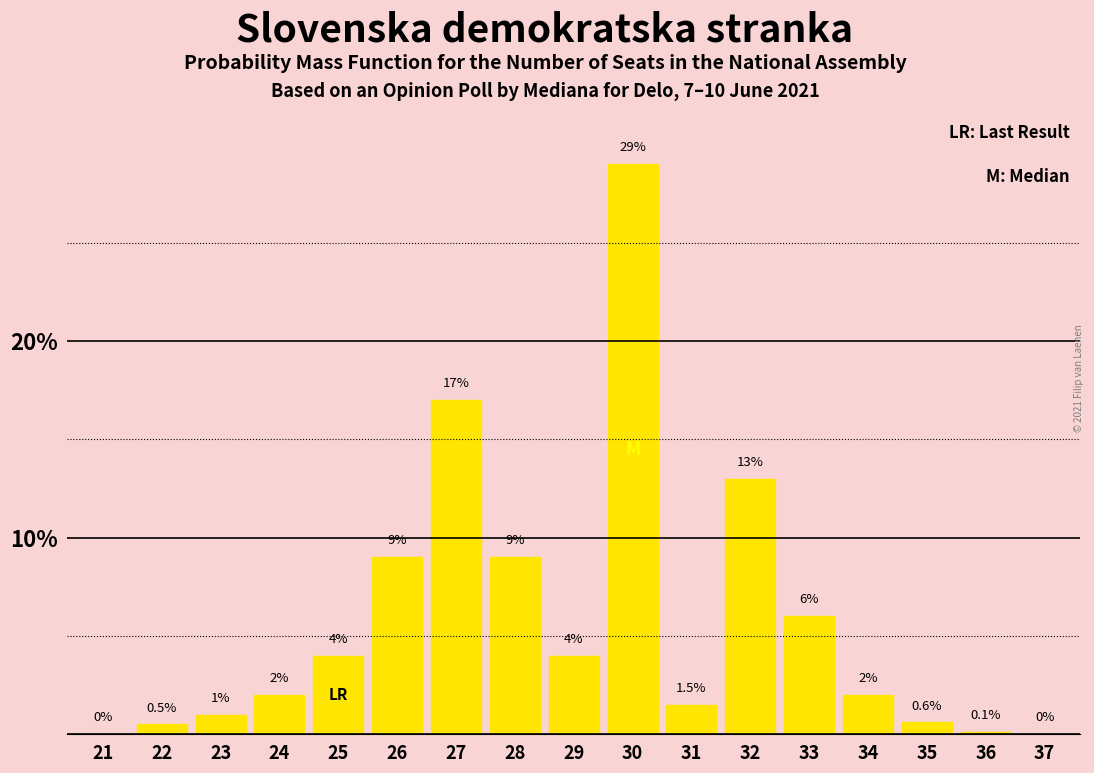

Reading left to right, what are all the values shown in this chart?

21=0.0	22=0.5	23=1.0	24=2.0	25=4.0	26=9.0	27=17.0	28=9.0	29=4.0	30=29.0	31=1.5	32=13.0	33=6.0	34=2.0	35=0.6	36=0.1	37=0.0